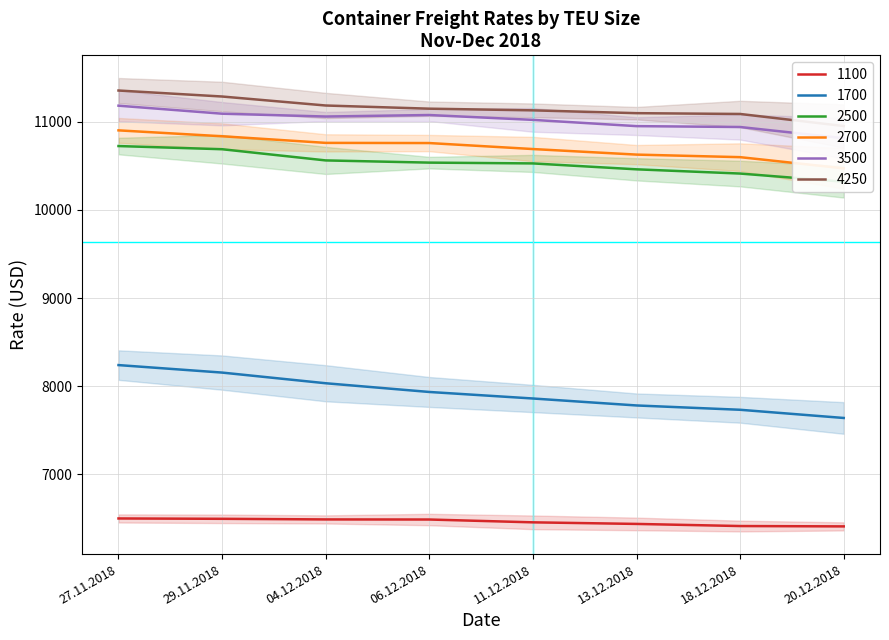

Reading right to left, transcribe all the data shown in this chart.

1100: 20.12.2018=6410	18.12.2018=6414	13.12.2018=6438	11.12.2018=6456	06.12.2018=6488	04.12.2018=6489	29.11.2018=6496	27.11.2018=6500
1700: 20.12.2018=7640	18.12.2018=7733	13.12.2018=7782	11.12.2018=7861	06.12.2018=7935	04.12.2018=8034	29.11.2018=8155	27.11.2018=8240
2500: 20.12.2018=10320	18.12.2018=10413	13.12.2018=10461	11.12.2018=10528	06.12.2018=10537	04.12.2018=10562	29.11.2018=10689	27.11.2018=10725
2700: 20.12.2018=10472	18.12.2018=10599	13.12.2018=10628	11.12.2018=10691	06.12.2018=10759	04.12.2018=10761	29.11.2018=10836	27.11.2018=10903
3500: 20.12.2018=10814	18.12.2018=10941	13.12.2018=10951	11.12.2018=11022	06.12.2018=11077	04.12.2018=11060	29.11.2018=11092	27.11.2018=11183
4250: 20.12.2018=10952	18.12.2018=11089	13.12.2018=11098	11.12.2018=11130	06.12.2018=11149	04.12.2018=11185	29.11.2018=11287	27.11.2018=11355